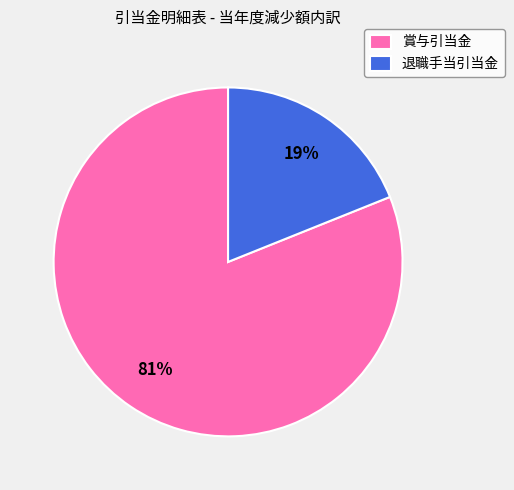

Do 賞与引当金 and 退職手当引当金 together represent more than half of the pie?

Yes